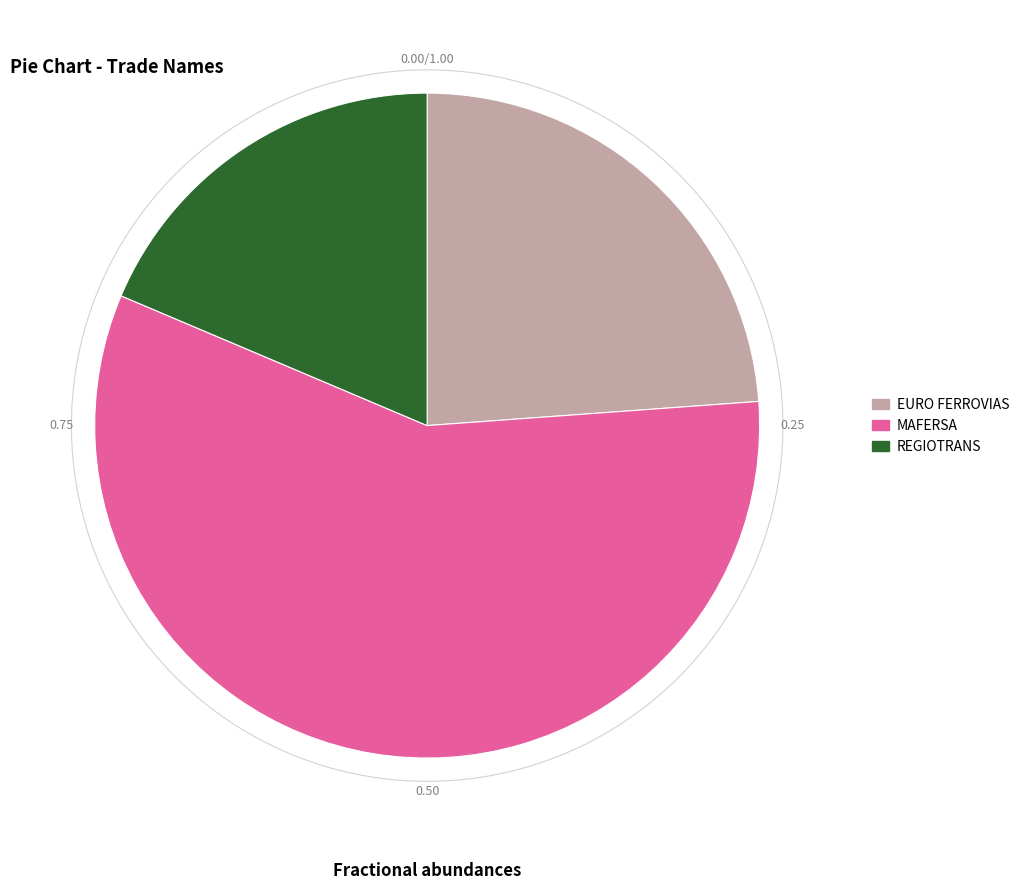

To the nearest percent, what percentage of the pie is EURO FERROVIAS?

24%